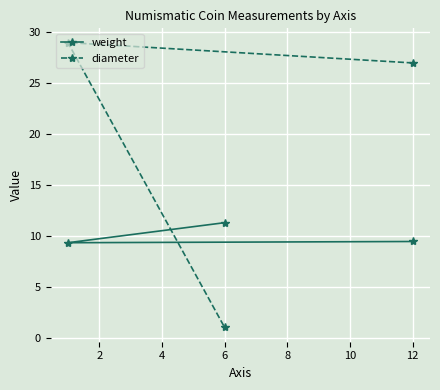

What value does the diameter series have at 12?

27.0